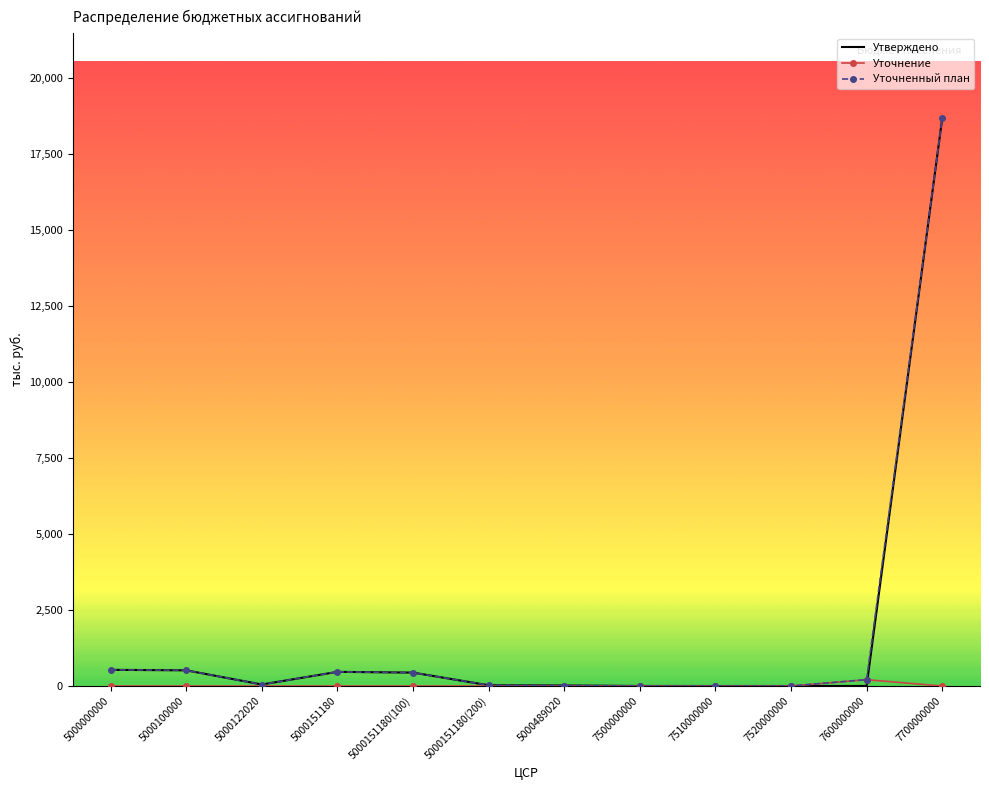

What is the spread (max minus min) of values at 5000100000?

516.4